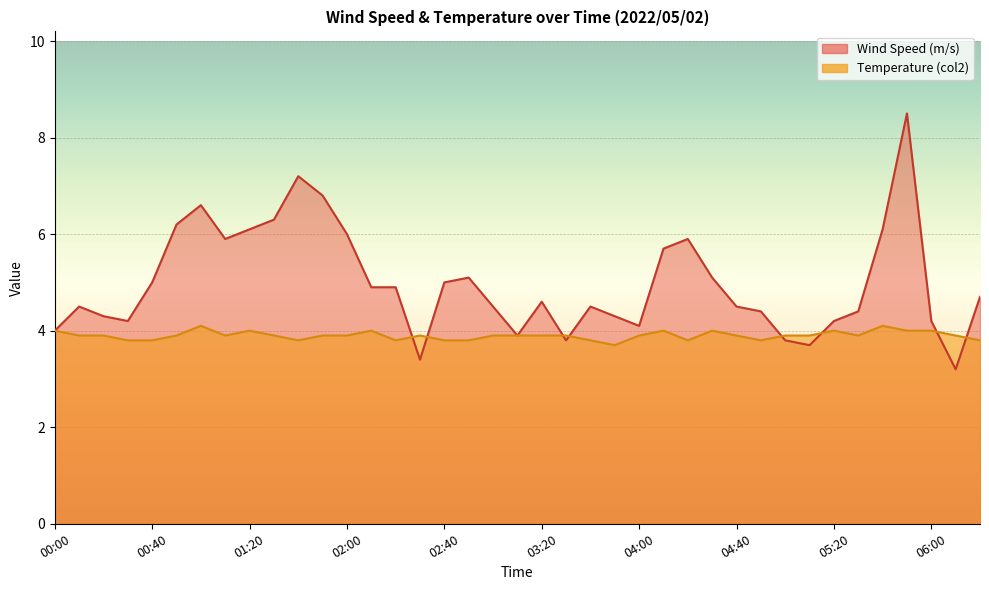

At 04:50, list the series in order from smallest to largest.

Temperature (col2), Wind Speed (m/s)